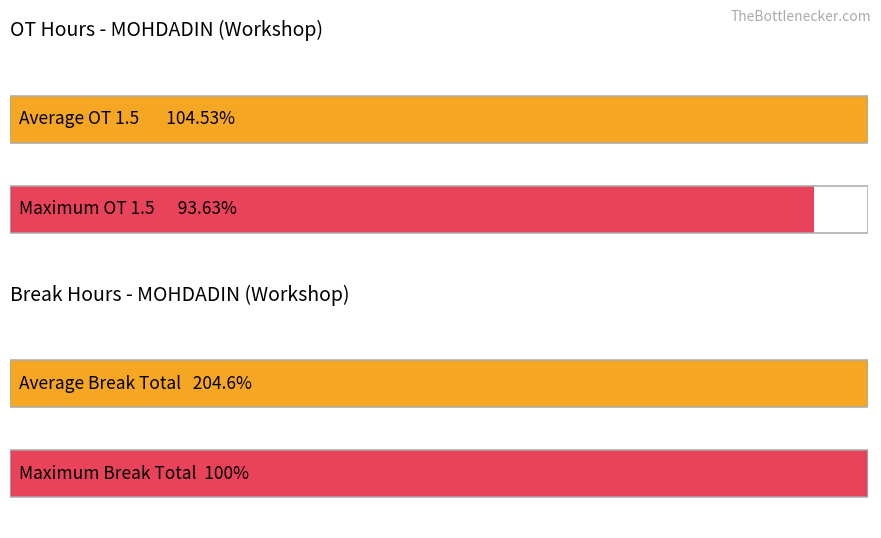

What are all the series names shown in the legend?

OT 1.5, Break Total